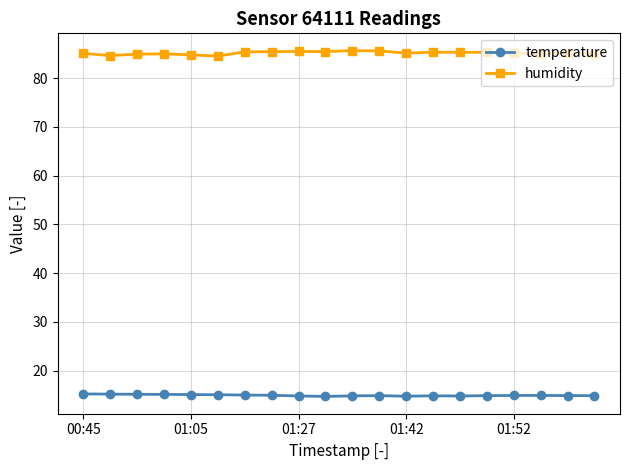

Which series has the largest total across all categories?

humidity